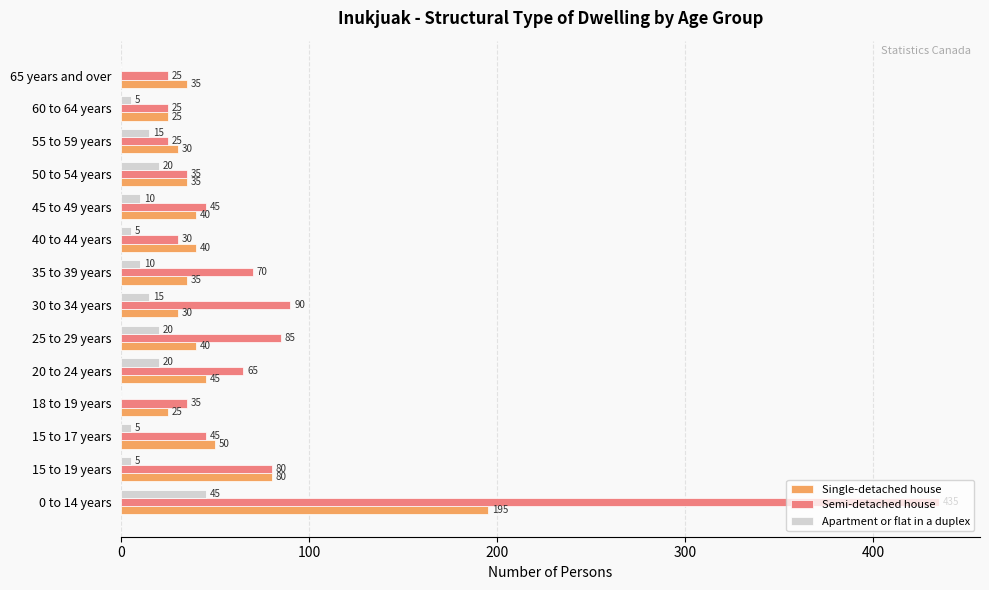

Which category has the highest value in the Apartment or flat in a duplex series?

0 to 14 years